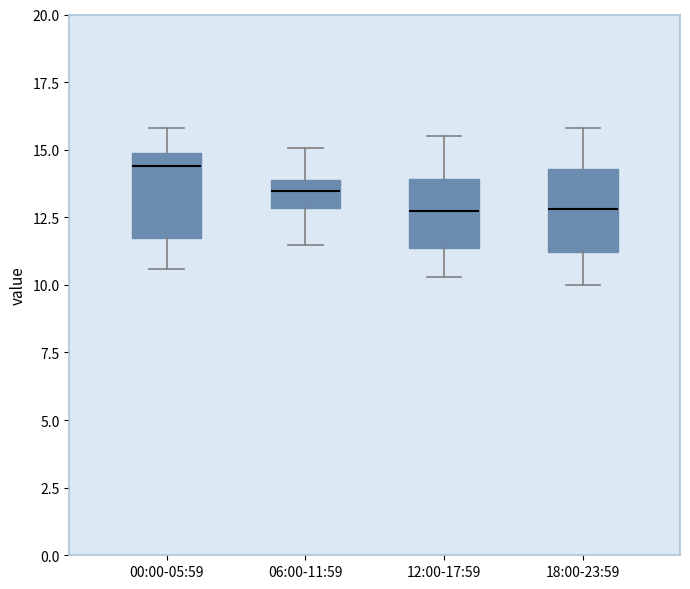

Reading left to right, transcribe this box plot: for each box, give where its median line is, the range the box spans, and where its two whiskers end, as read against the y-axis. The values are not printed on the chart, so give them approximately, as read against the axis.

00:00-05:59: median 14.5, box 11.5 to 15.0, whiskers 10.5 to 16.0
06:00-11:59: median 13.5, box 13.0 to 14.0, whiskers 11.5 to 15.0
12:00-17:59: median 13.0, box 11.5 to 14.0, whiskers 10.5 to 15.5
18:00-23:59: median 13.0, box 11.0 to 14.5, whiskers 10.0 to 16.0